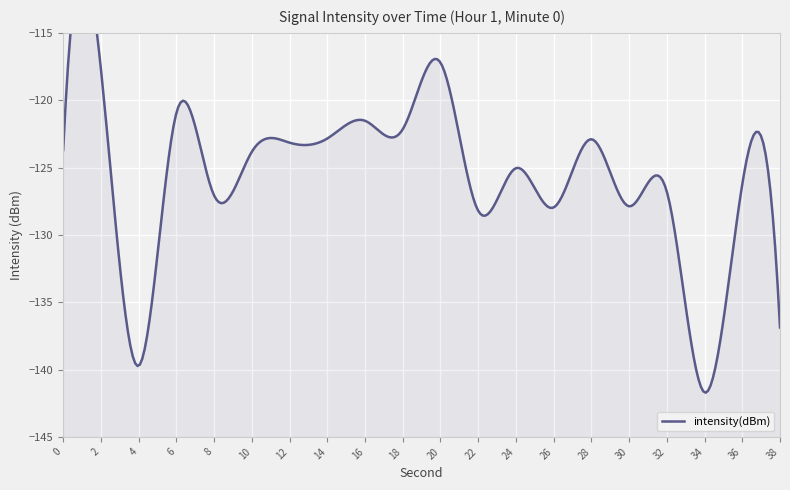

At which label does the data first exceed -123?

2